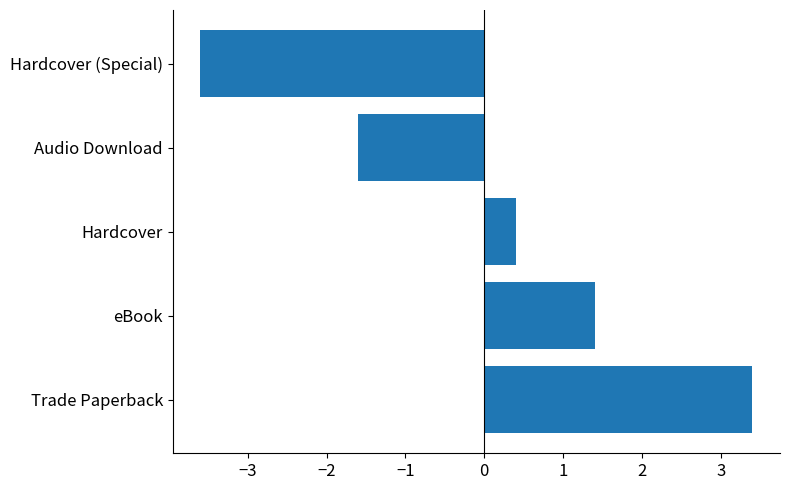

What is the approximate value at Hardcover (Special)?

-3.6